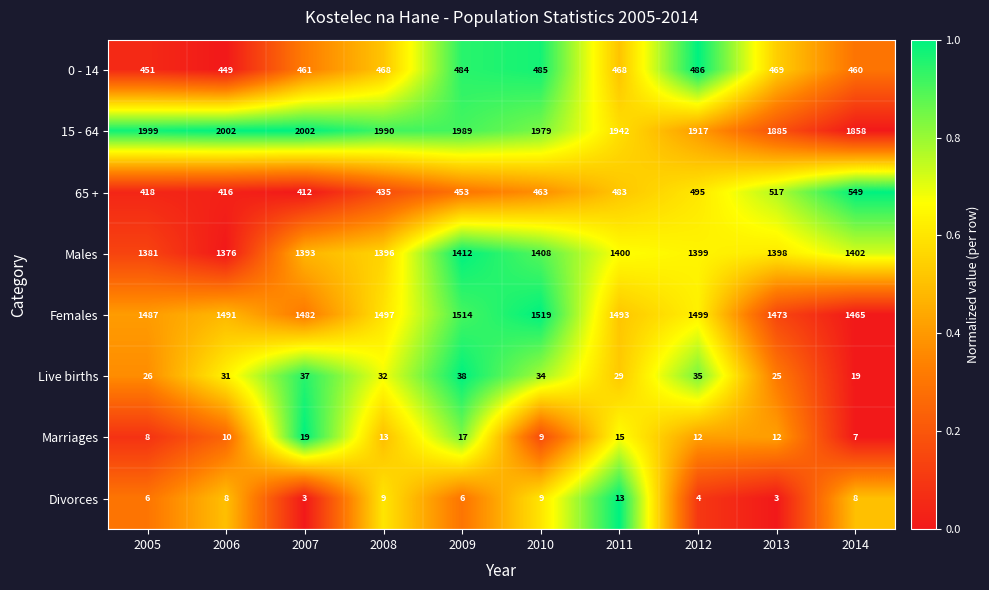

Where does the Males series first go above 1399?

2009